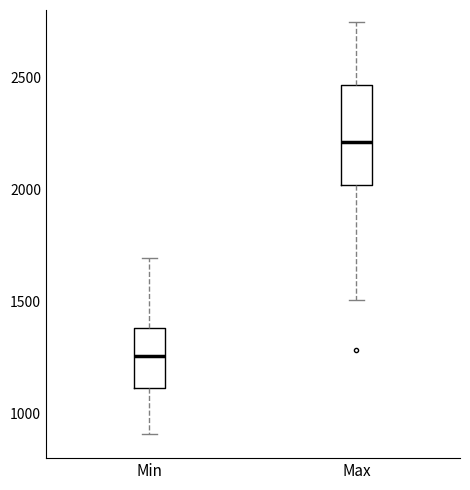

Reading left to right, transcribe this box plot: for each box, give where its median line is, the range the box spans, and where its two whiskers end, as read against the y-axis. The values are not printed on the chart, so give them approximately, as read against the axis.

Min: median 1250, box 1100 to 1400, whiskers 900 to 1700
Max: median 2200, box 2000 to 2450, whiskers 1500 to 2750